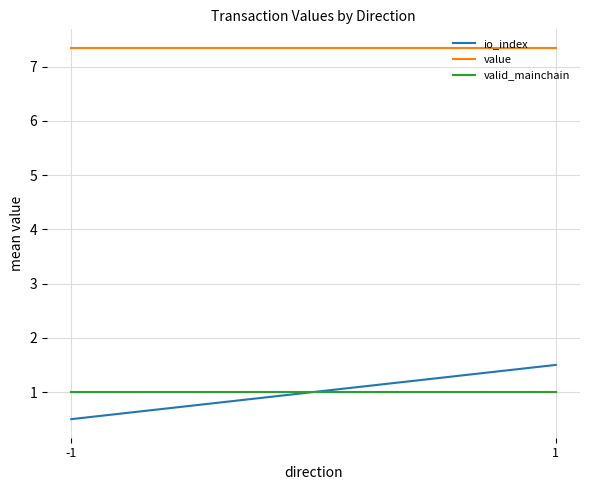

The value of valid_mainchain at 1 is 1.0. True or false?

True